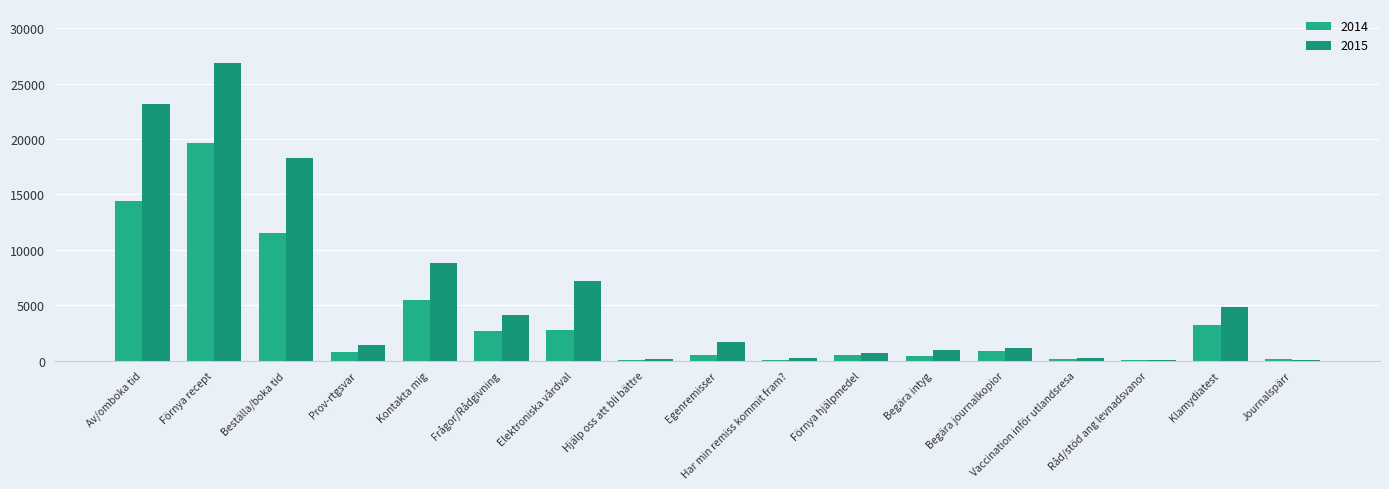

Between Prov-rtgsvar and Förnya hjälpmedel, which series saw the biggest shift?

2015